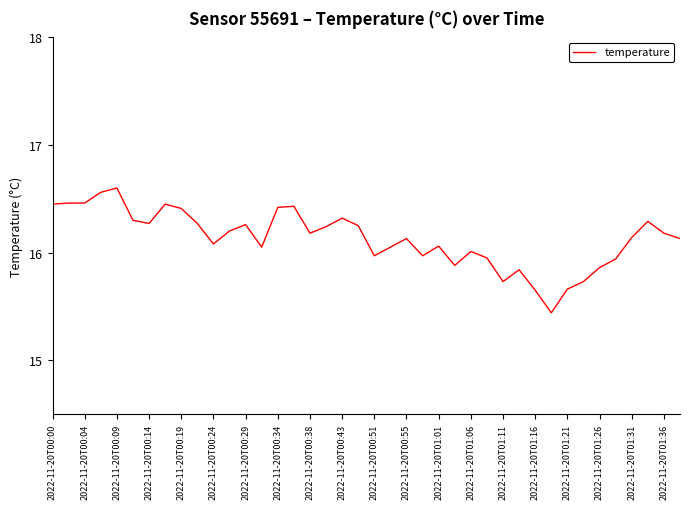

What is the difference between the maximum and minimum values?

1.2